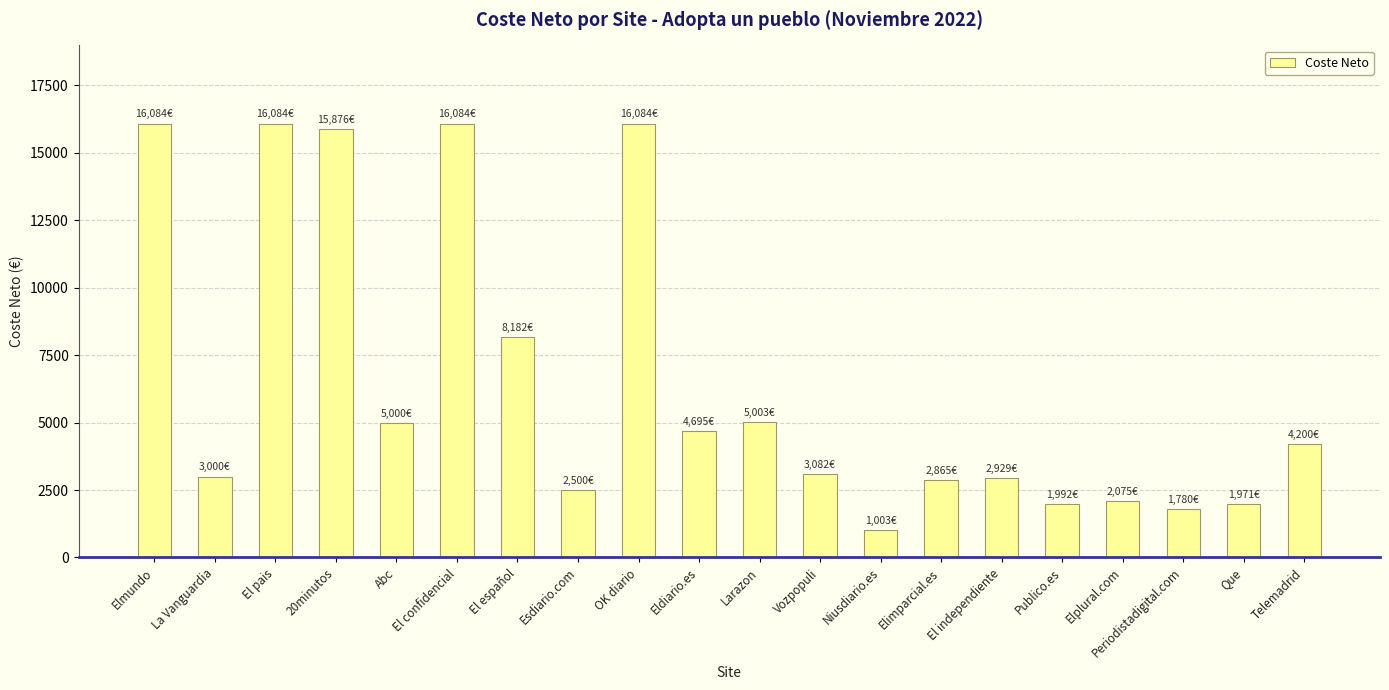

What position from the right is Elmundo?

20